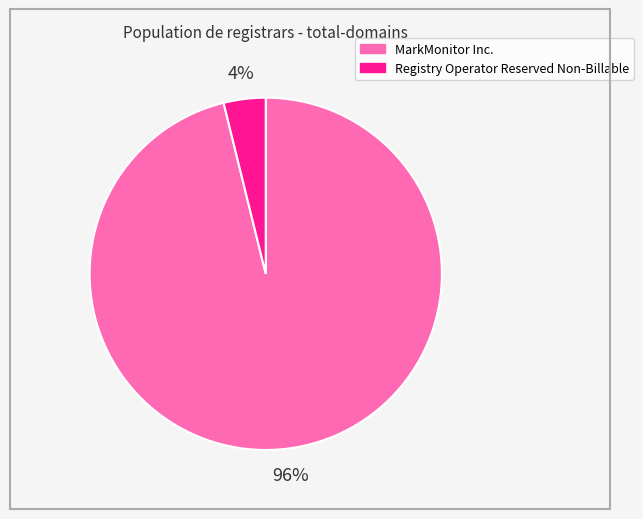

Do Registry Operator Reserved Non-Billable and MarkMonitor Inc. together represent more than half of the pie?

Yes